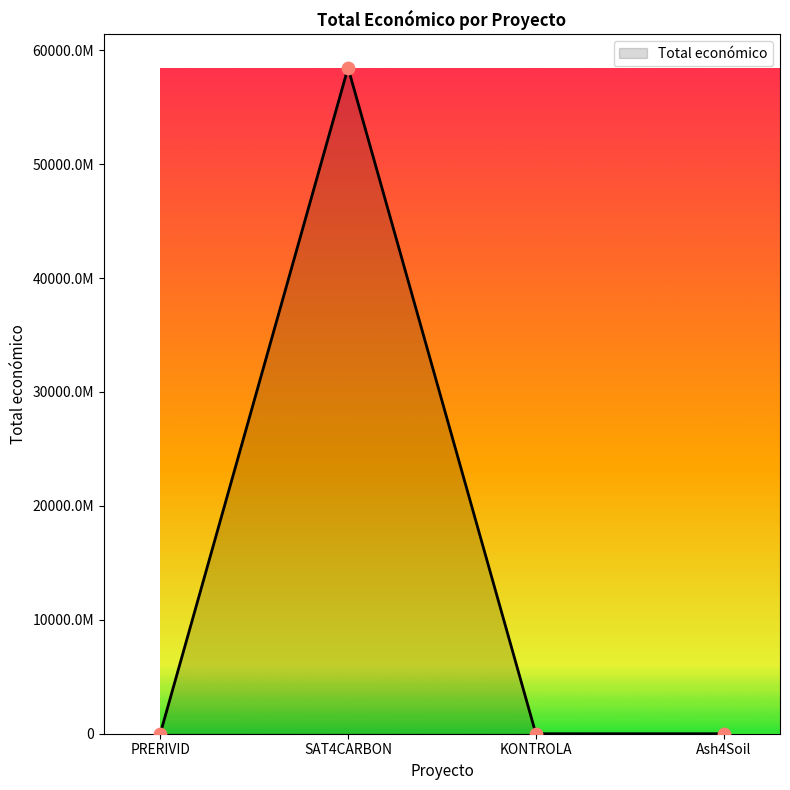

What is the change in value from SAT4CARBON to KONTROLA?

-58462343118